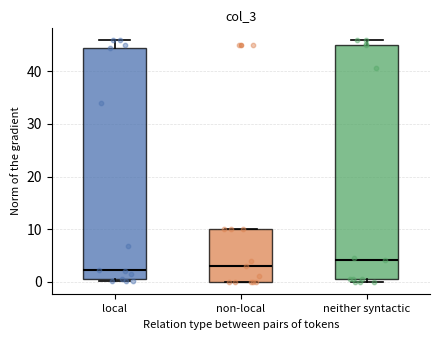

Reading left to right, read every box against the y-axis: the position of its median line, the range the box covers, and the ends of its whiskers. The values are not printed on the chart, so give them approximately, as read against the axis.

local: median 2, box 1 to 44, whiskers 0 to 46
non-local: median 3, box 0 to 10, whiskers 0 to 10
neither syntactic: median 4, box 1 to 45, whiskers 0 to 46